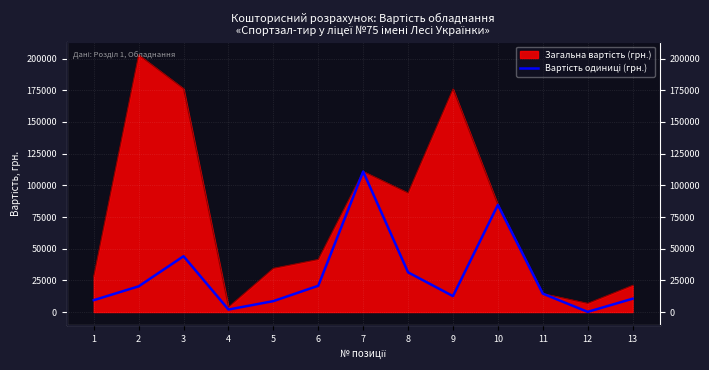

How many lines are shown in the chart?

1